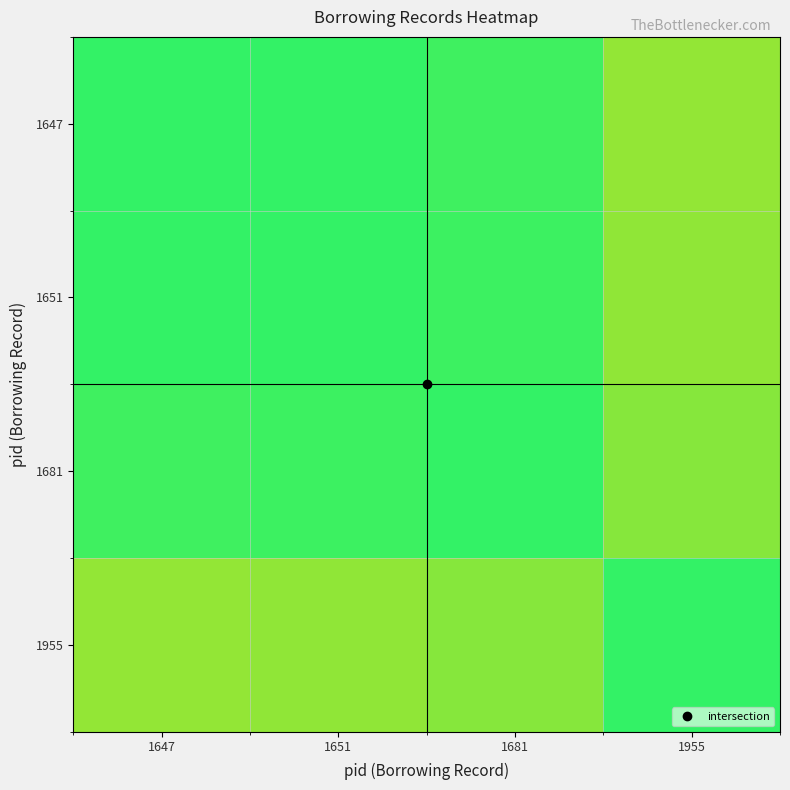

How many distinct data groups are displayed?

4